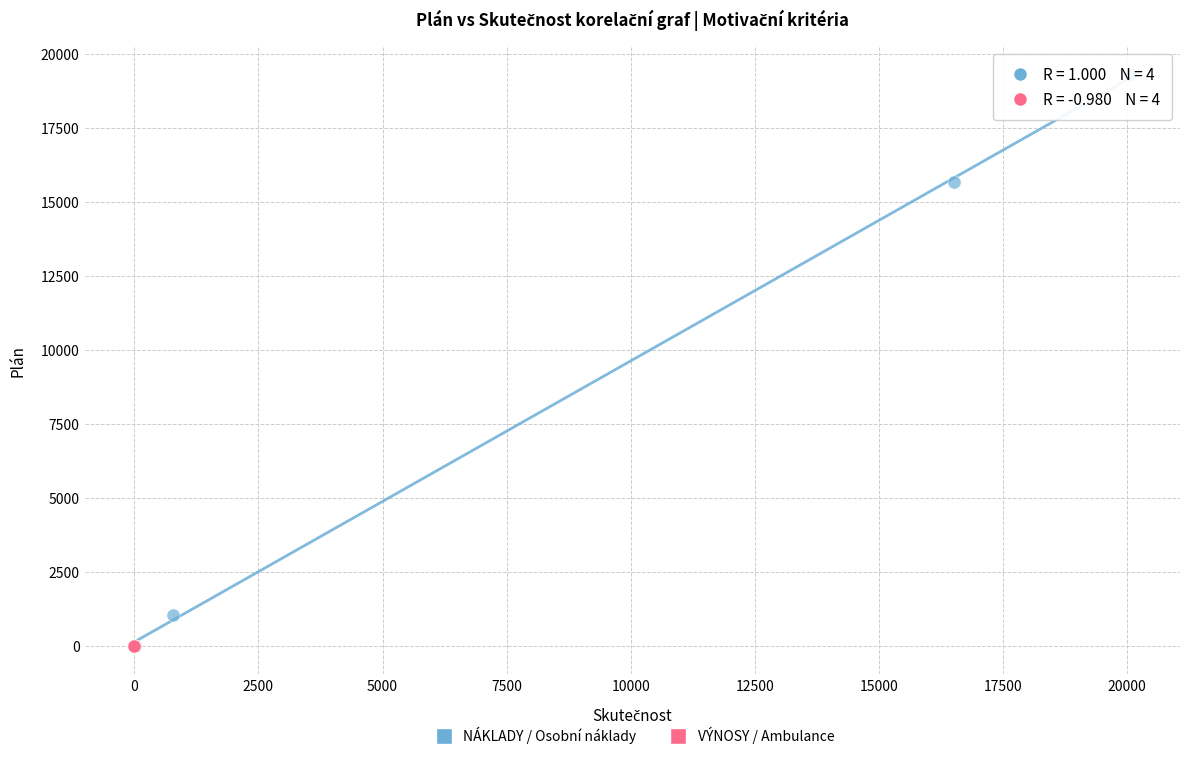

Which series reaches the maximum Y coordinate?

NÁKLADY / Osobní náklady